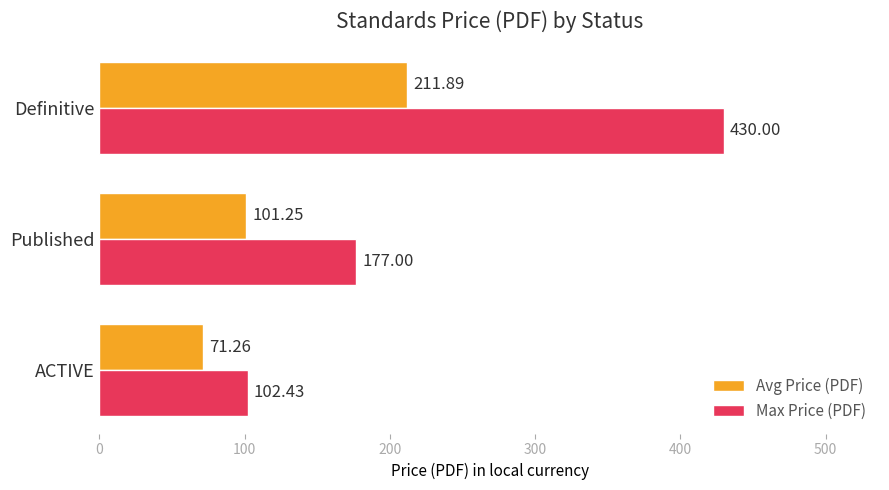

At Definitive, list the series in order from smallest to largest.

Avg Price (PDF), Max Price (PDF)